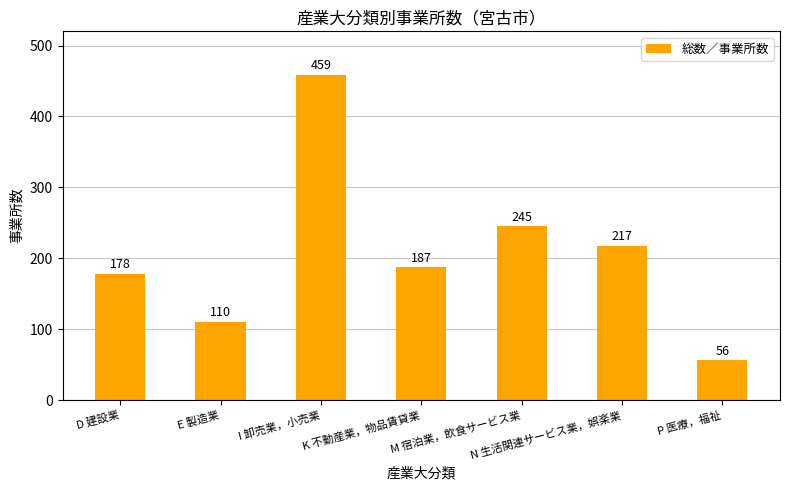

What is the smallest value displayed?

56